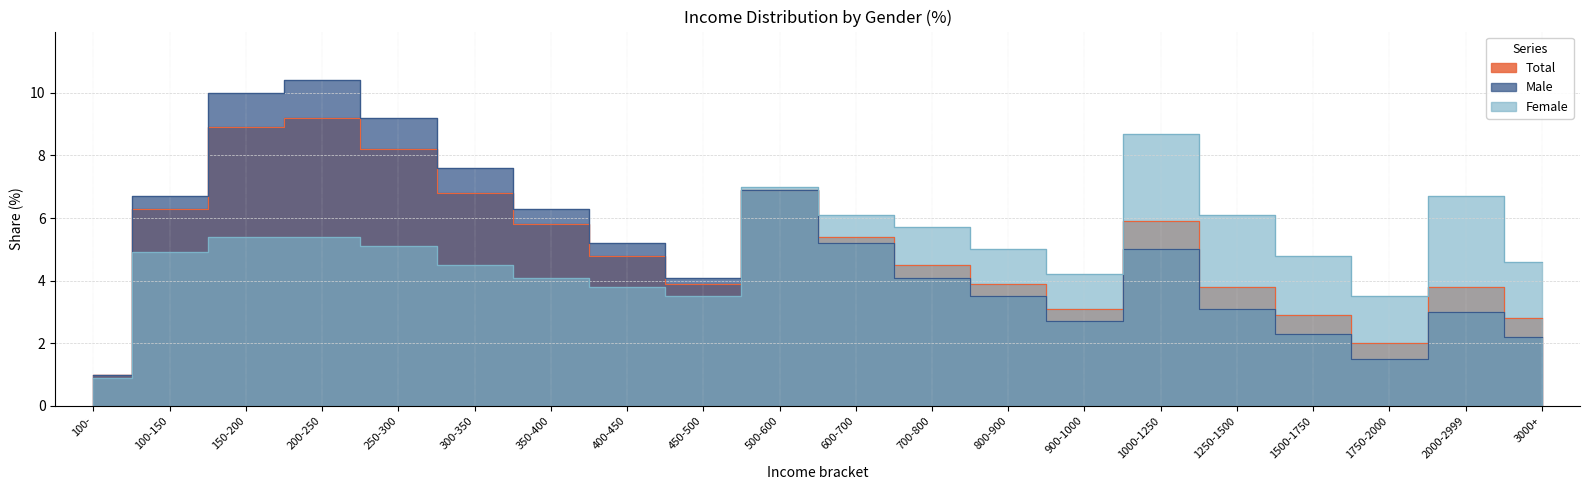

What is the spread (max minus min) of values at 700-800?

1.6